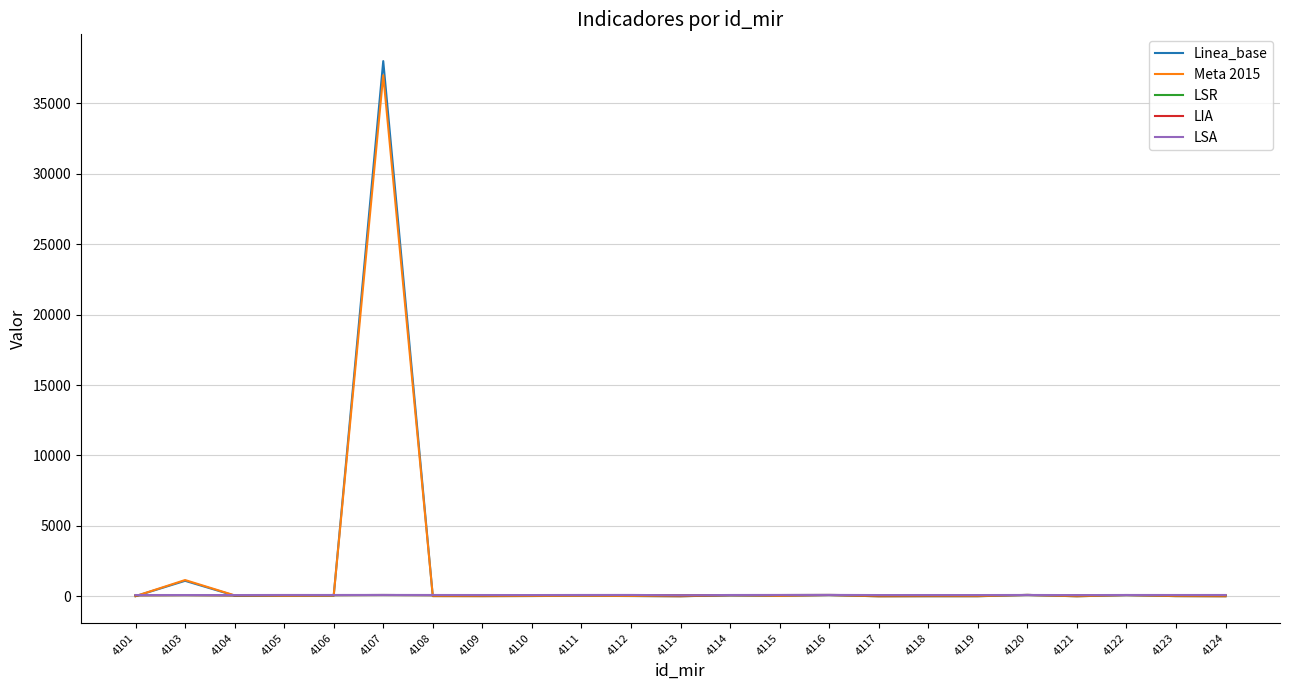

True or false: LIA and LSR cross at least once.

False